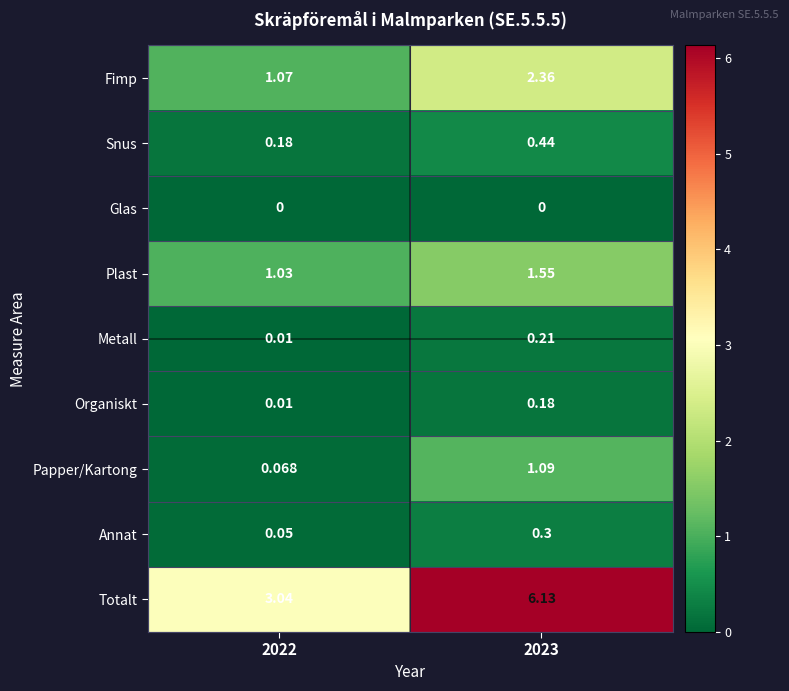

Which series has the largest range (max minus min)?

Totalt